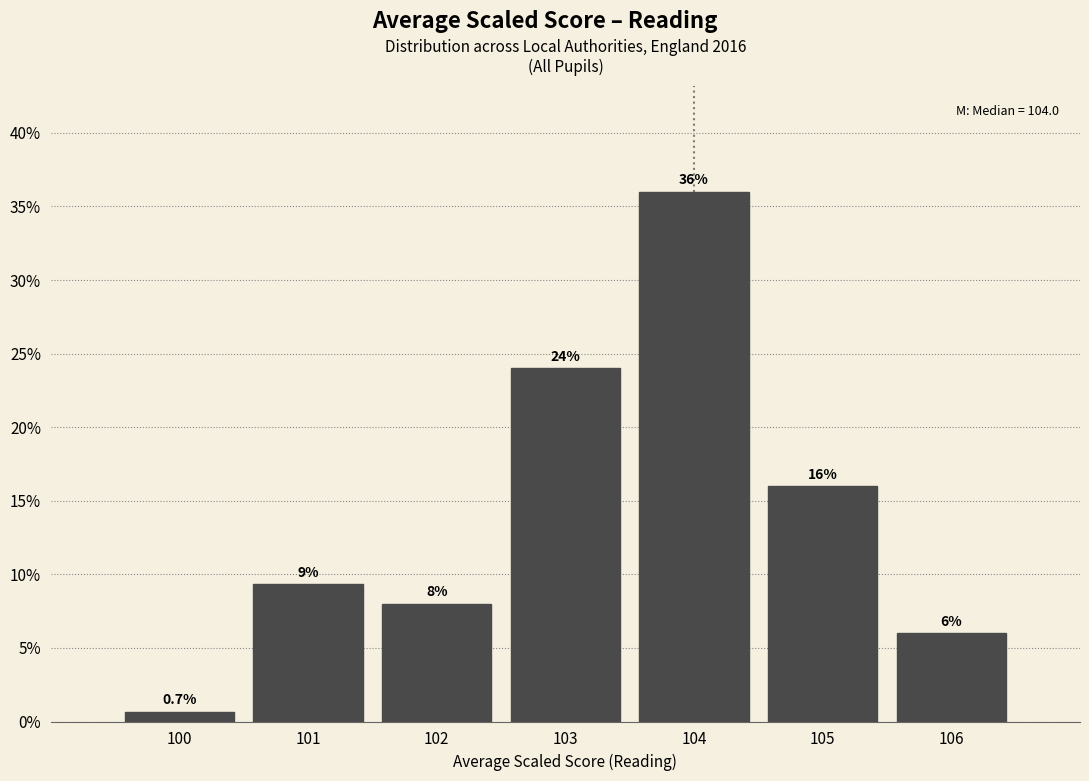

Over which range of the x-axis is the bar tallest?

103.5 to 104.5